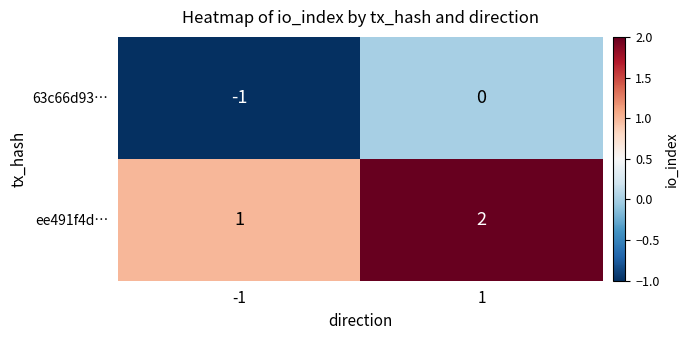

At how many categories does at least one series exceed 0?

2